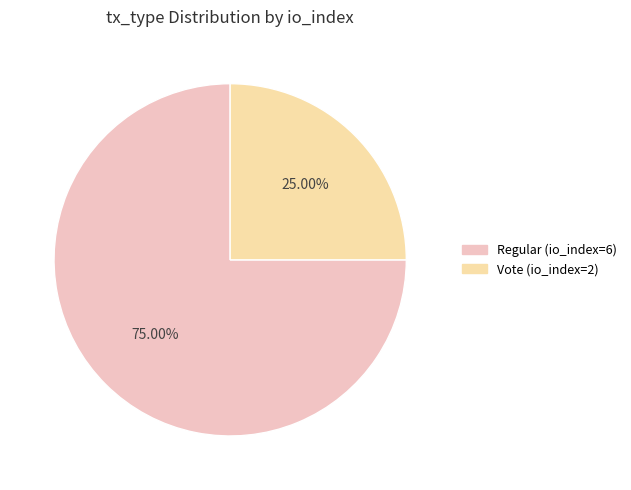

Is it true that Vote (io_index=2) is 25% of the pie?

True